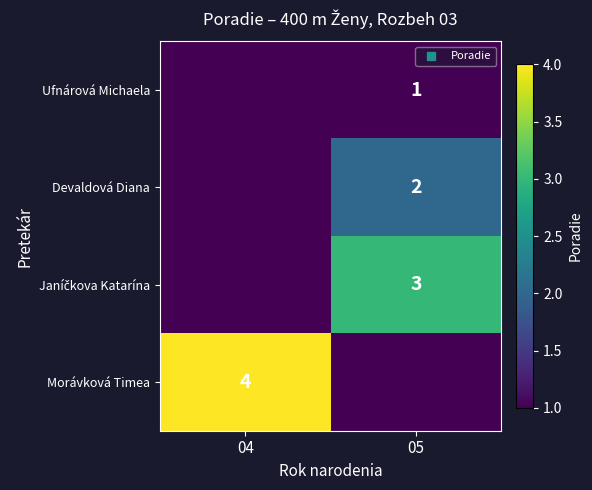

List the labels in order of Devaldová Diana value, smallest first.

04, 05